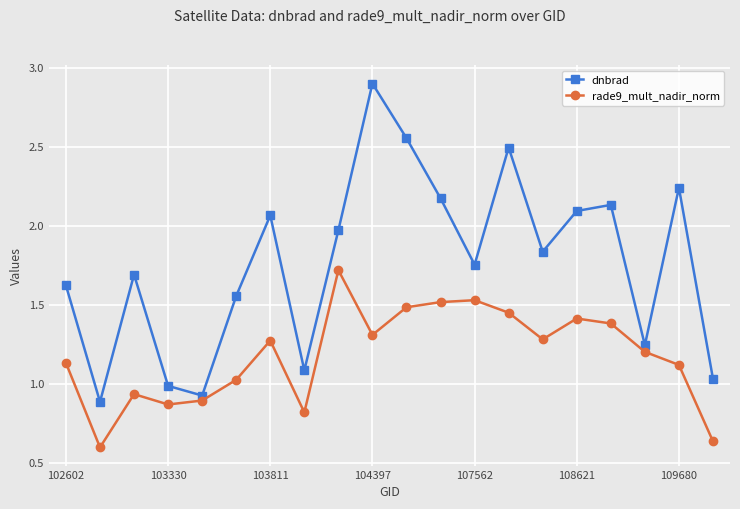

Which series has the widest spread of values?

dnbrad